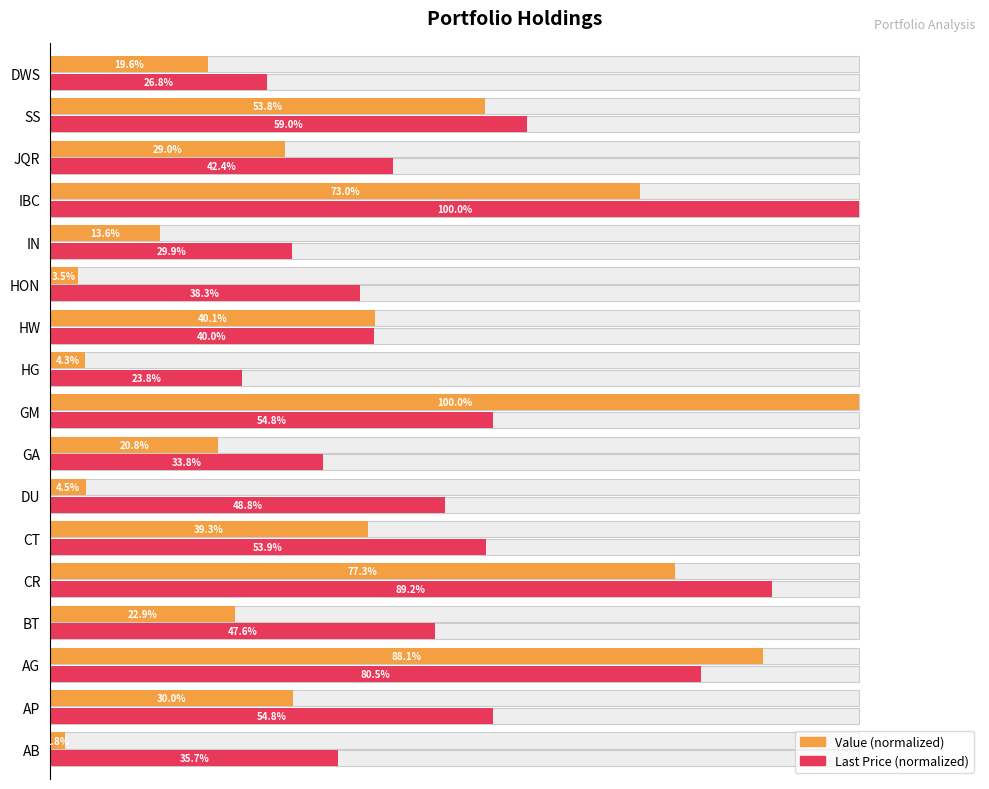

Reading right to left, list all the values displayed in this chart.

Value: 19.6	53.8	29.0	73.0	13.6	3.5	40.1	4.3	100.0	20.8	4.5	39.3	77.3	22.9	88.1	30.0	1.8
Last: 26.8	59.0	42.4	100.0	29.9	38.3	40.0	23.8	54.8	33.8	48.8	53.9	89.2	47.6	80.5	54.8	35.7